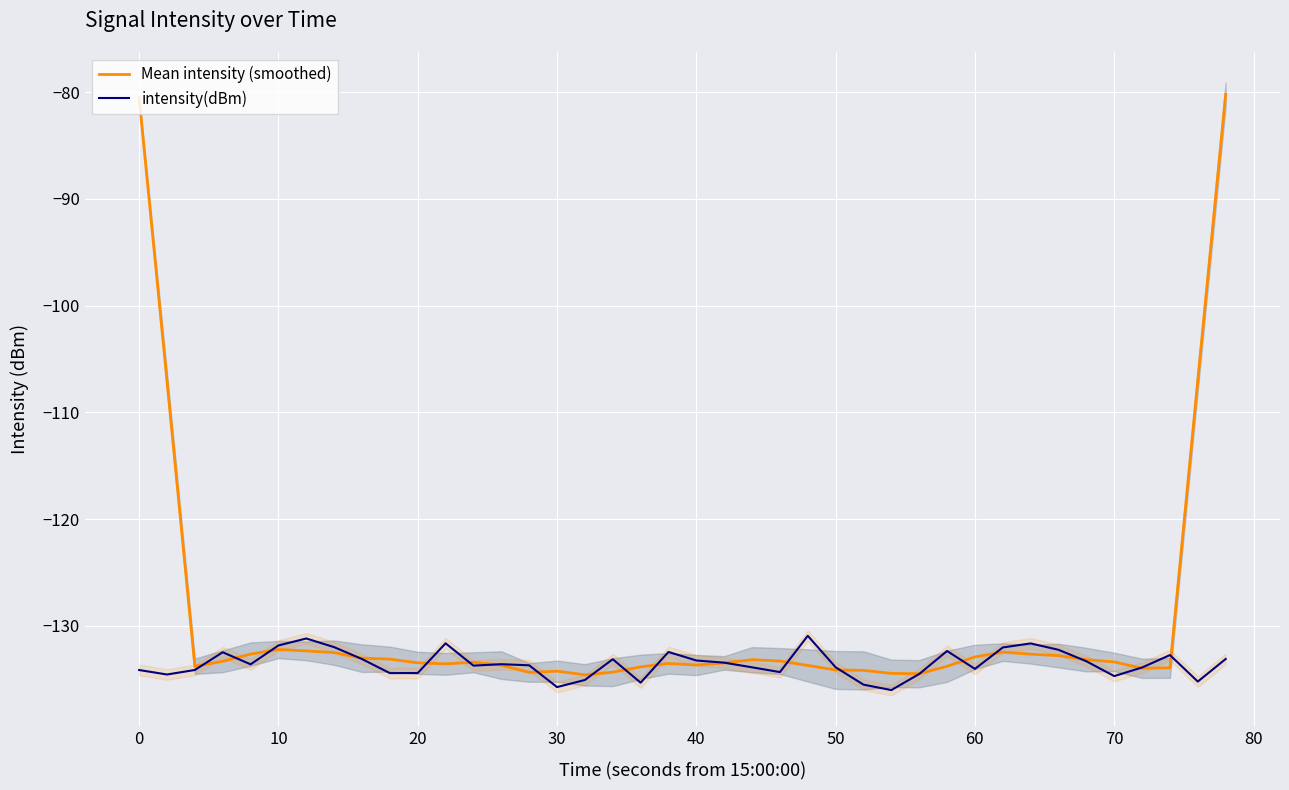

What is the highest value of the Mean intensity (smoothed) series?

-80.2